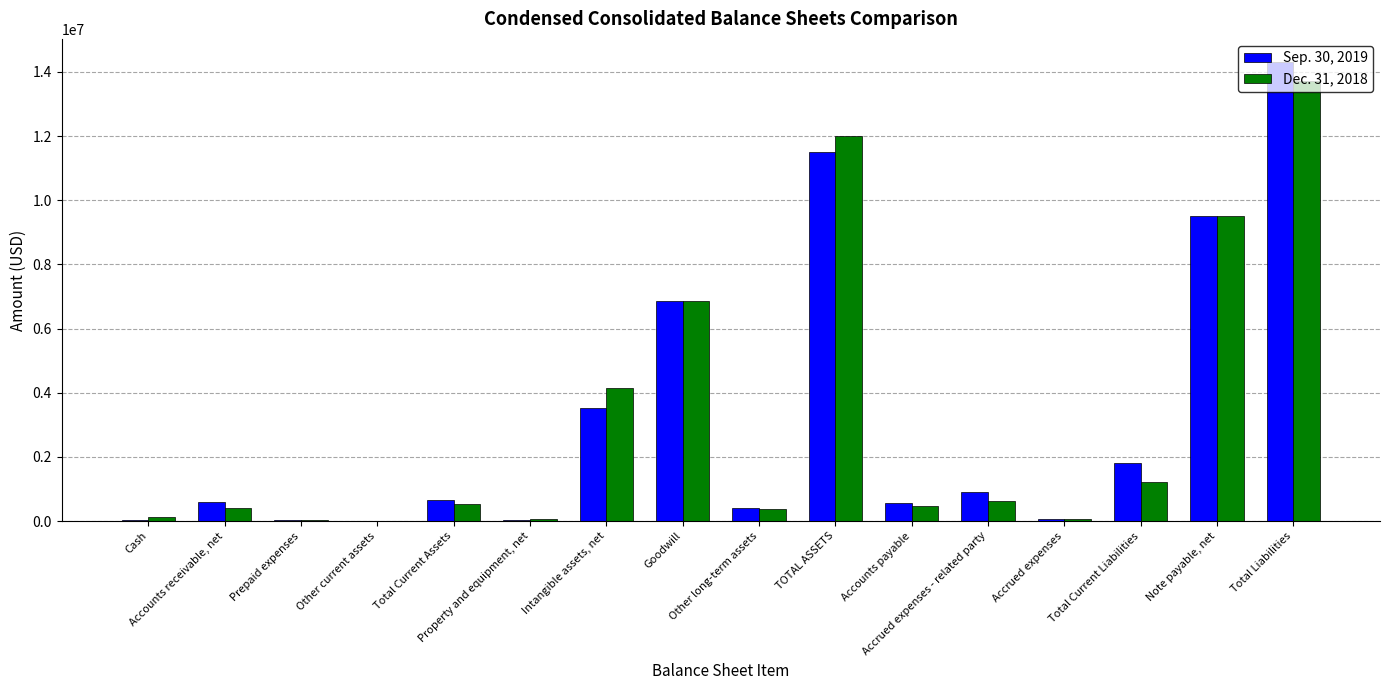

What is the maximum value shown in the chart?

14313754